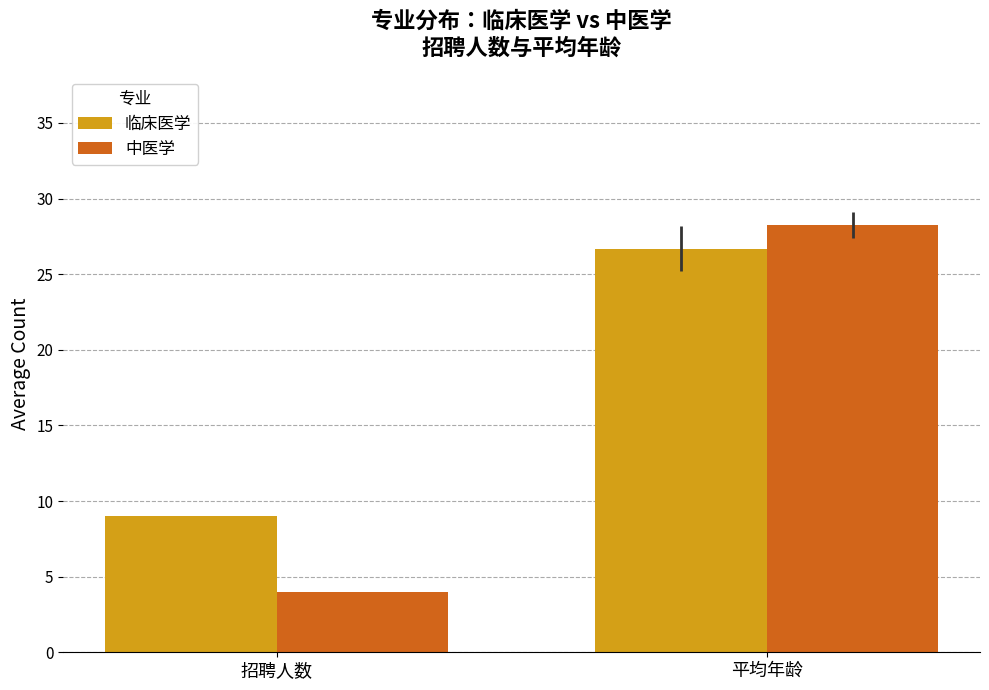

How many groups of bars are there?

2